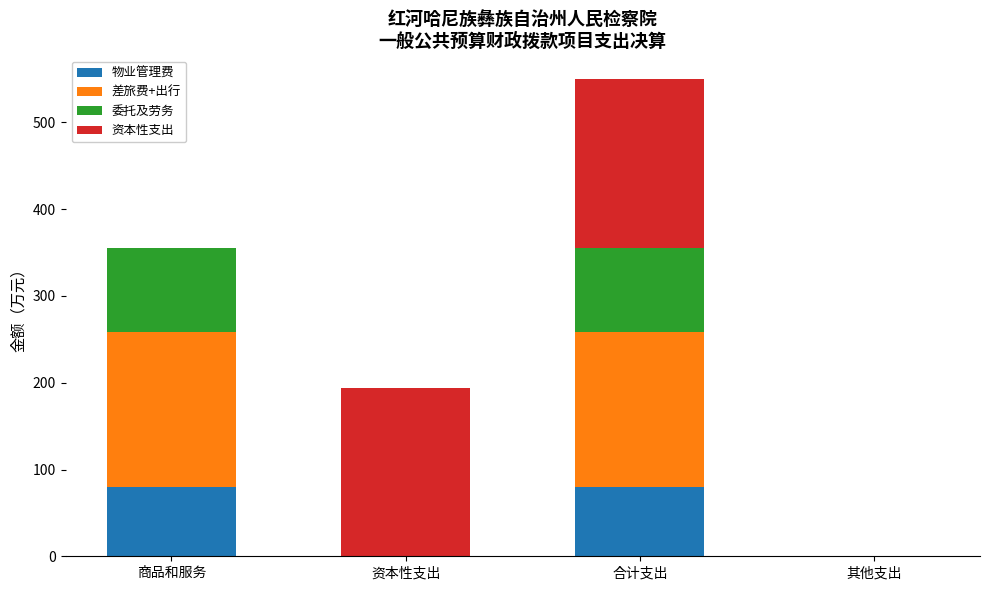

What is the total value across all series at 资本性支出?

194.0